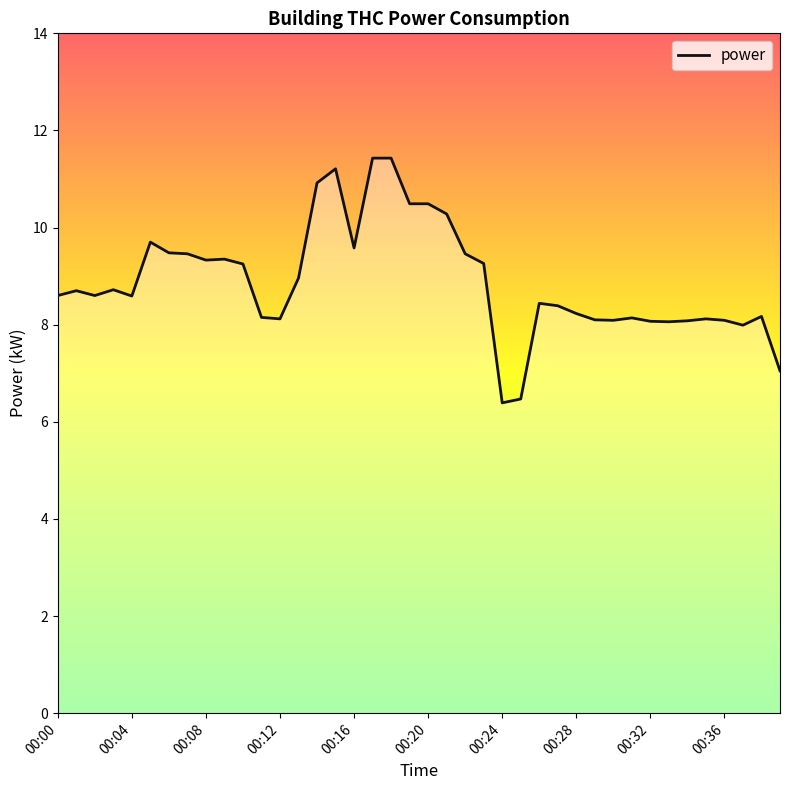

What is the greatest value displayed?

11.4